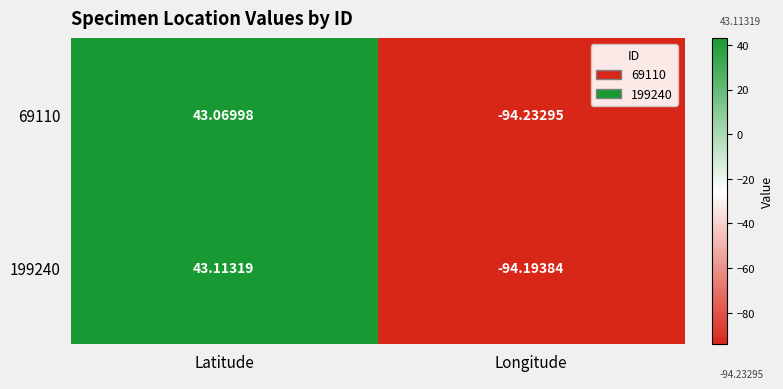

Between Latitude and Longitude, which series saw the biggest shift?

199240